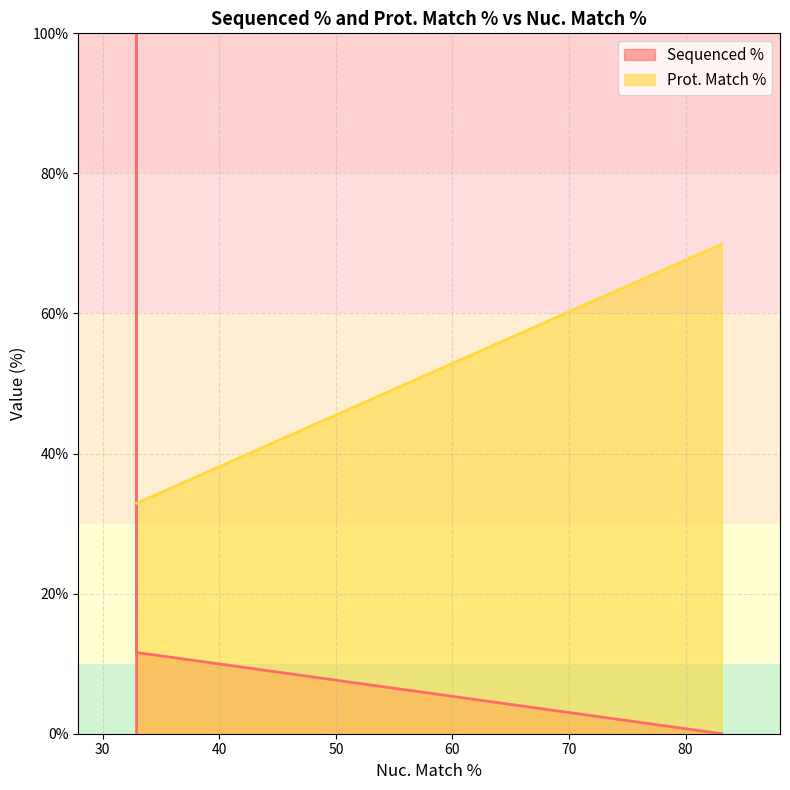

Which series ends up on top after the final intersection of Prot. Match % and Sequenced %?

Prot. Match %